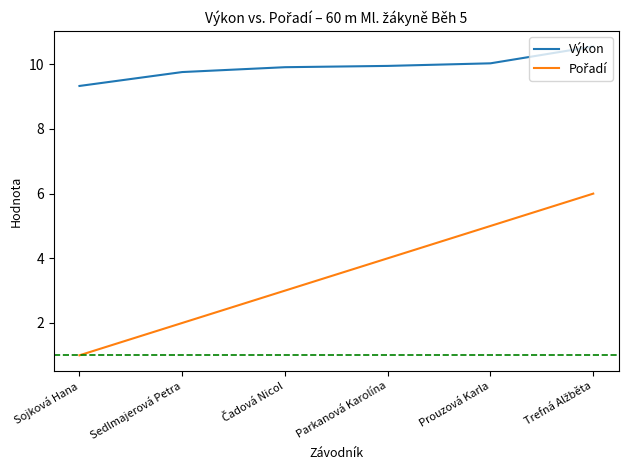

Is it true that Výkon equals 9.8 at Sedlmajerová Petra?

True